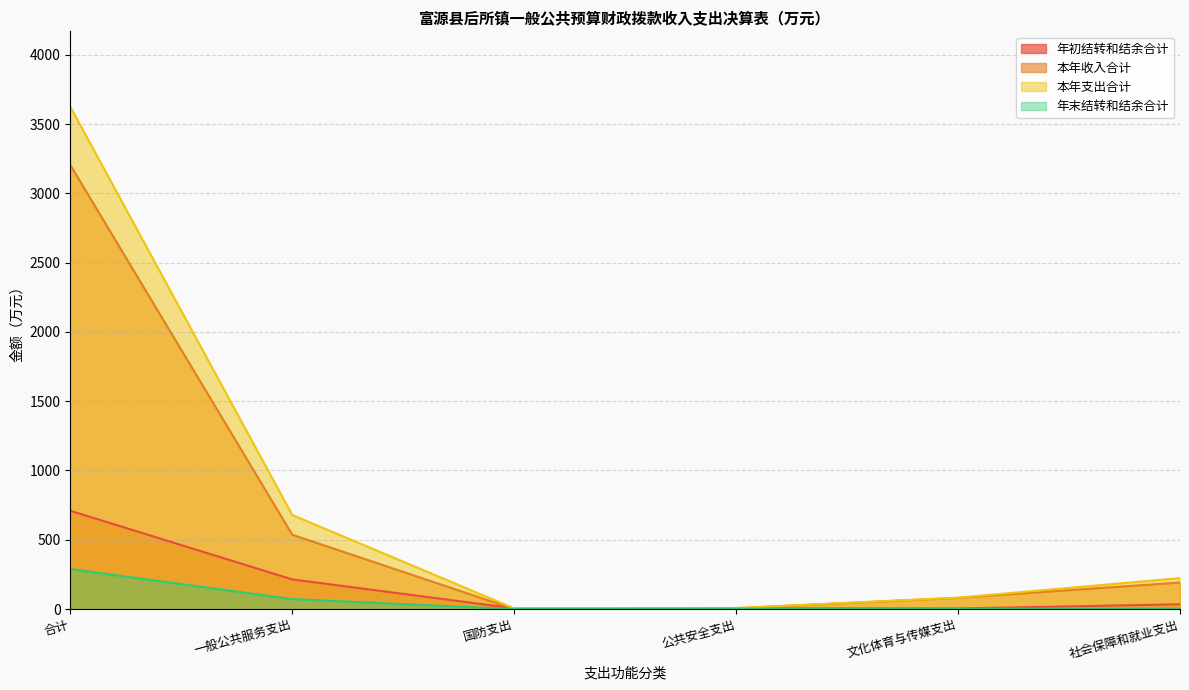

What is the total value across all series at 社会保障和就业支出?

451.9